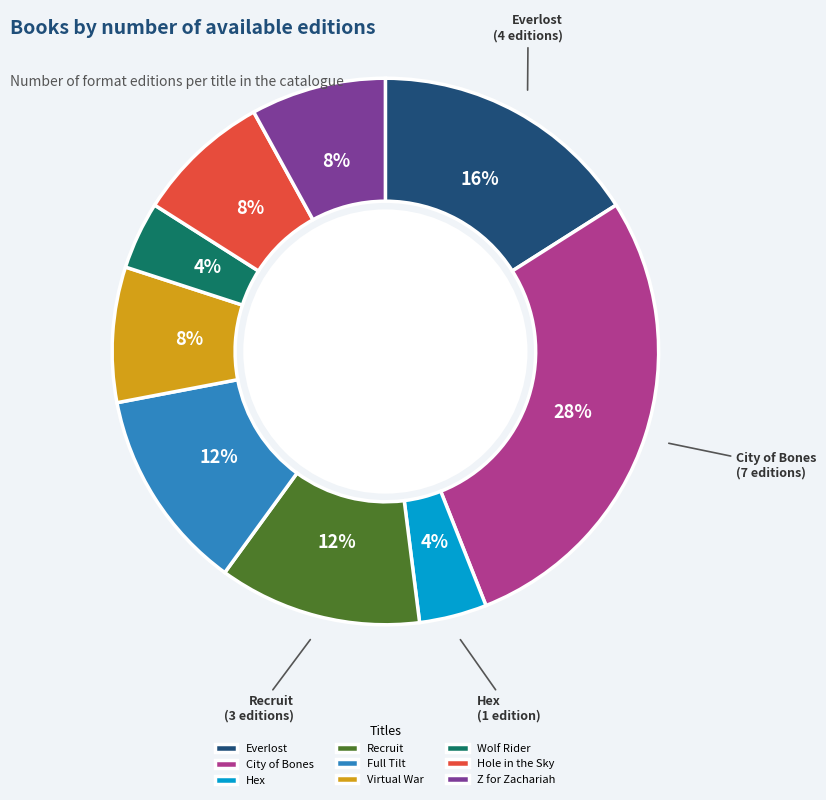

How many segments does this pie chart have?

9